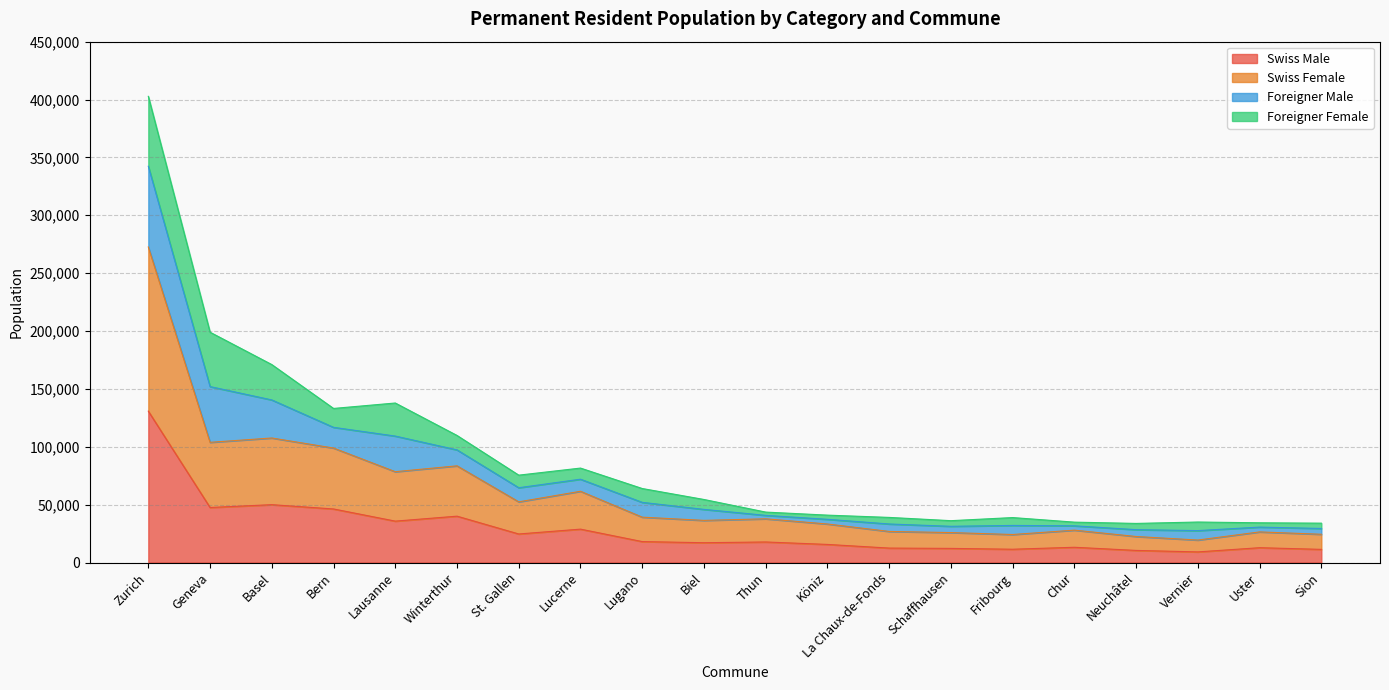

Which label corresponds to the largest value in the chart?

Zurich